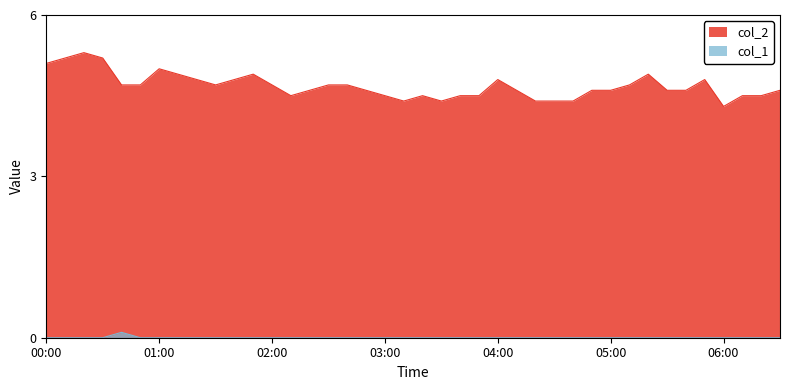

At which category is the sum across all series the highest?

2022/11/06 00:20